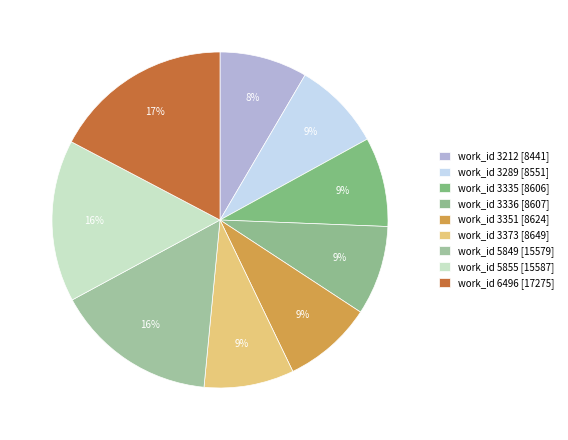

Which category has the biggest portion of the pie?

6496